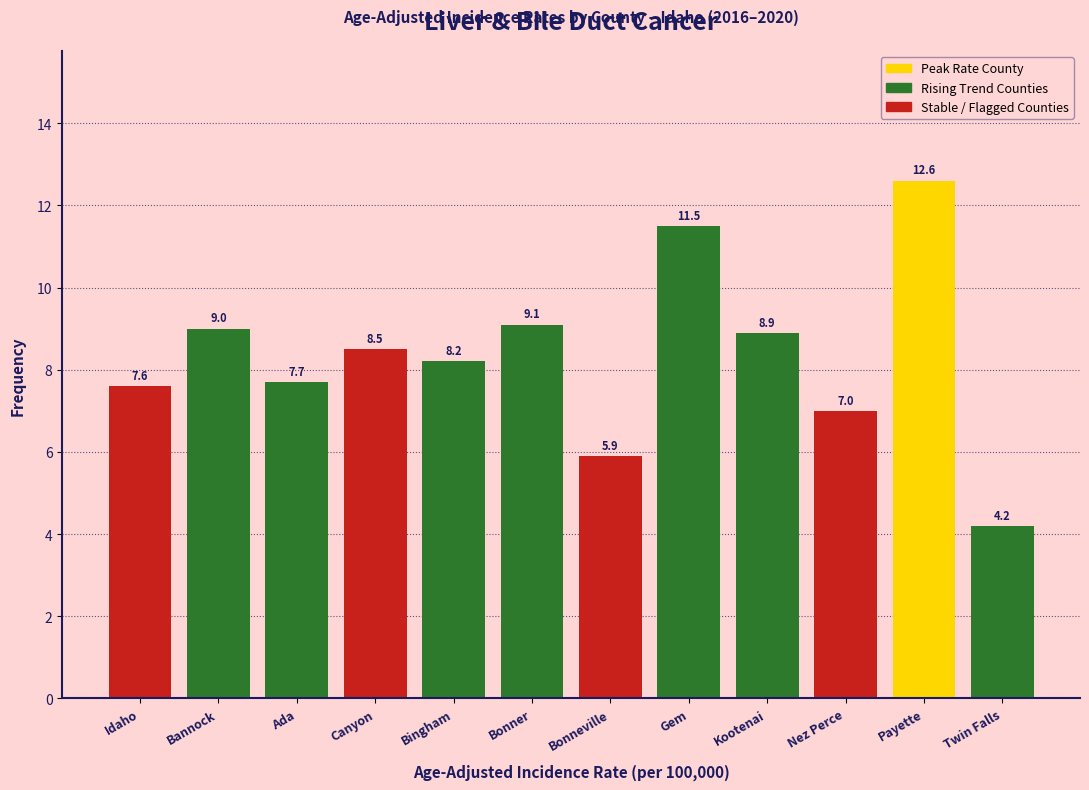

Reading left to right, transcribe all the data shown in this chart.

7.6	9.0	7.7	8.5	8.2	9.1	5.9	11.5	8.9	7.0	12.6	4.2